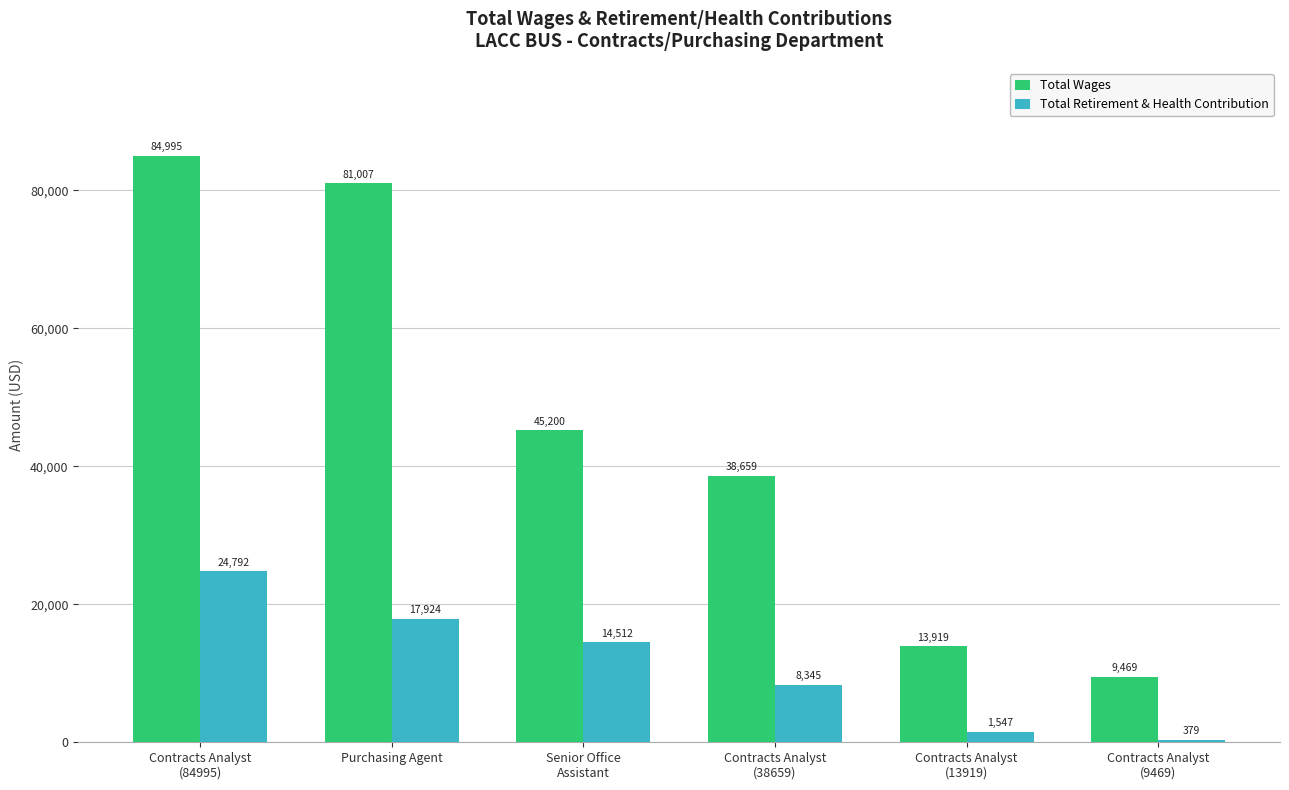

List the series in order of their overall mean, highest first.

Total Wages, Total Retirement & Health Contribution